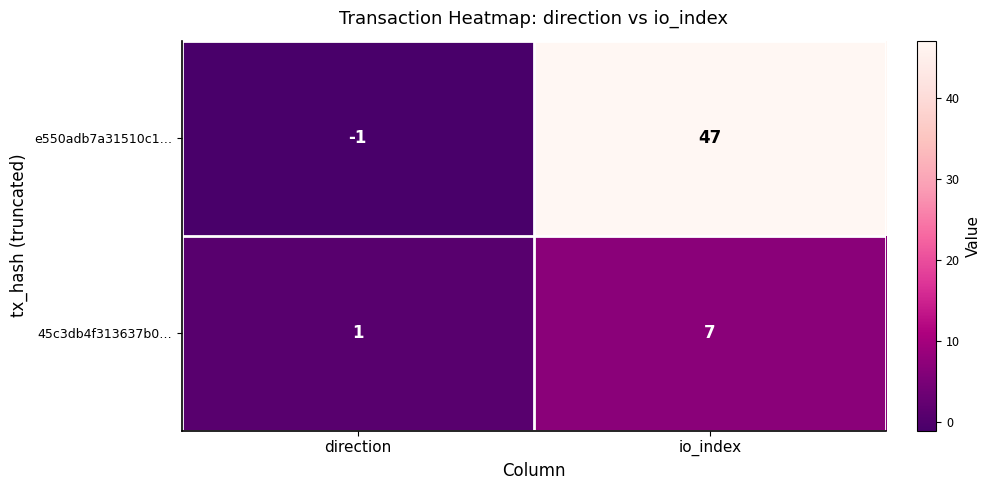

How many values in the e550adb7a31510c1… series are below 47?

1